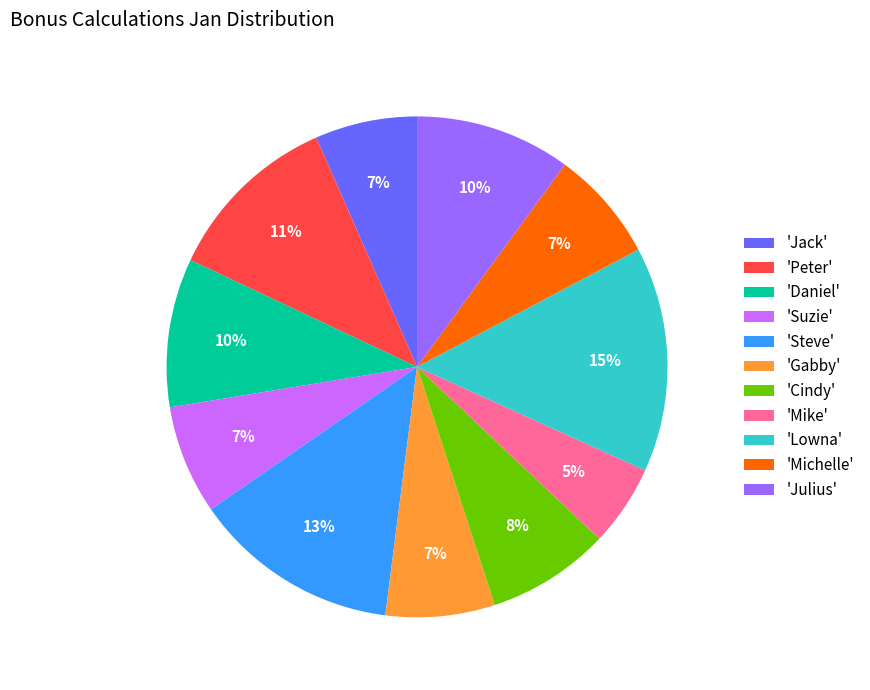

What is the largest slice in the pie chart?

'Lowna'